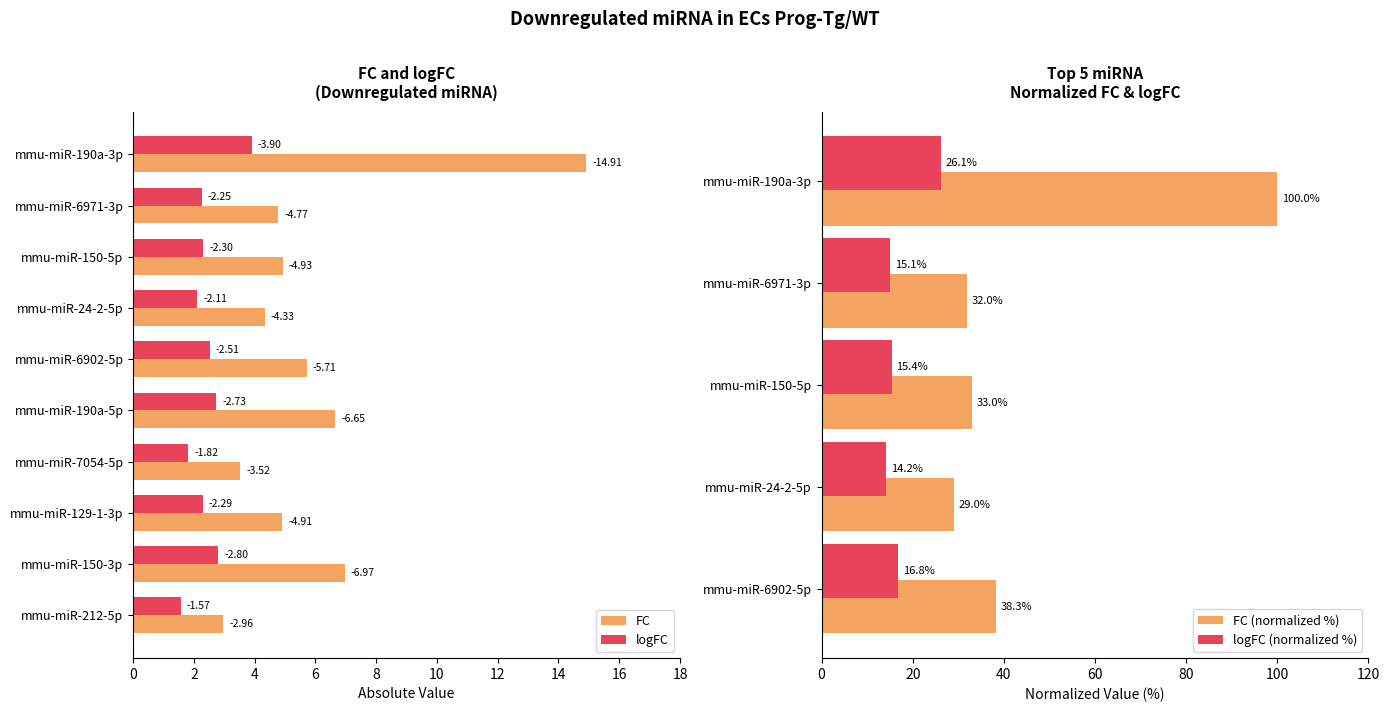

Which series has the largest total across all categories?

FC